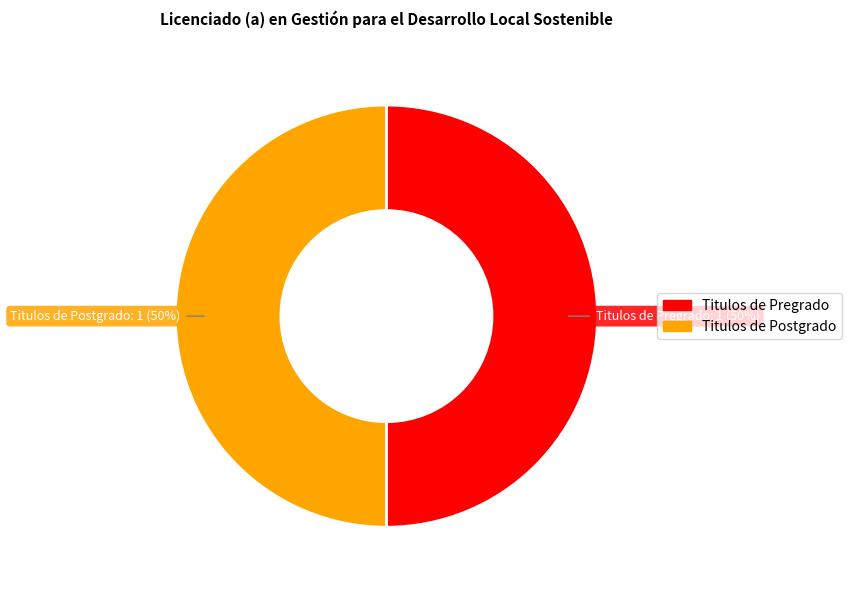

To the nearest percent, what is the average slice percentage?

50%